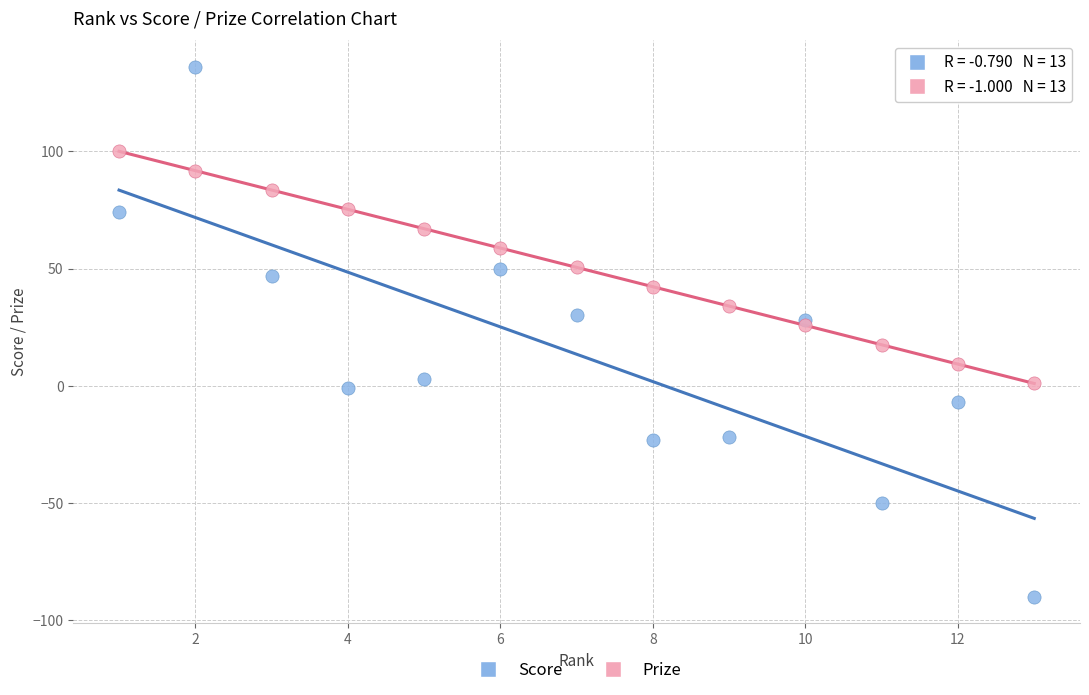

Which series contains the highest Y value?

Score